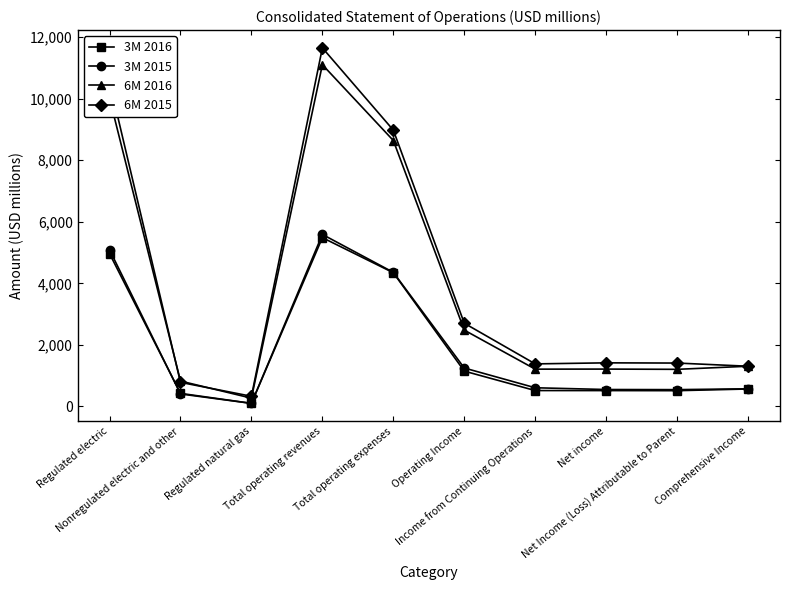

At which category does the chart reach its minimum across all series?

Regulated natural gas